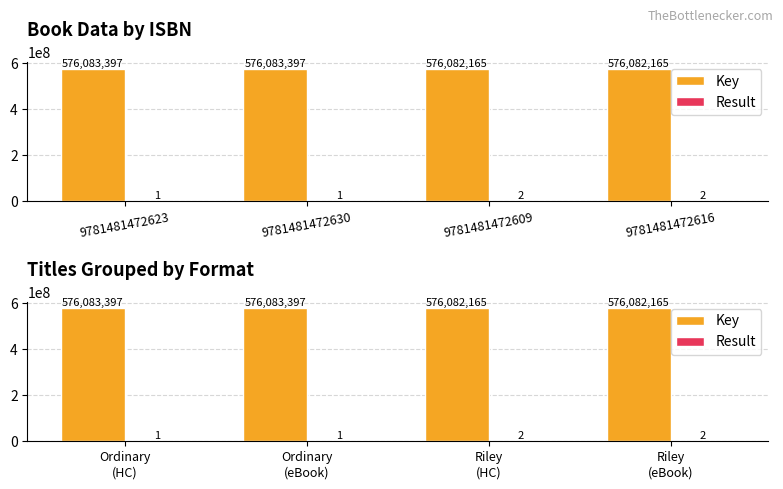

What position from the left is Riley (eBook)?

4